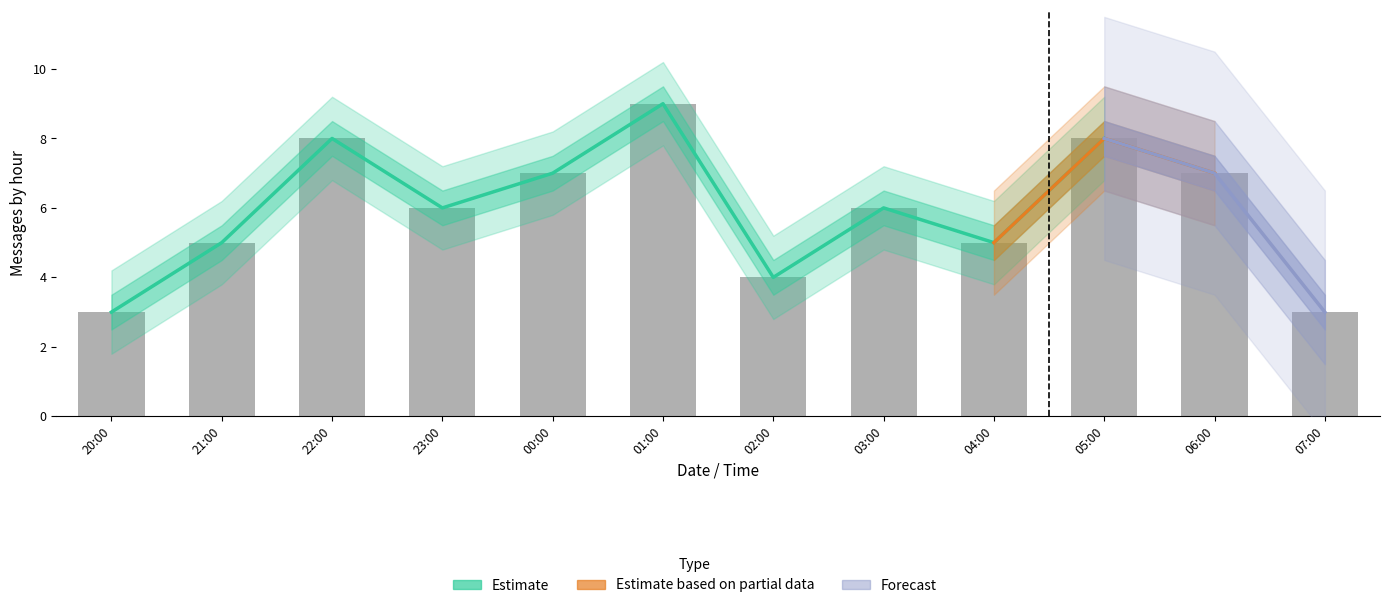

Rank the categories by Message Count value from highest to lowest.

2012-02-06 01:00, 2012-02-05 22:00, 2012-02-06 05:00, 2012-02-06 00:00, 2012-02-06 06:00, 2012-02-05 23:00, 2012-02-06 03:00, 2012-02-05 21:00, 2012-02-06 04:00, 2012-02-06 02:00, 2012-02-05 20:00, 2012-02-06 07:00